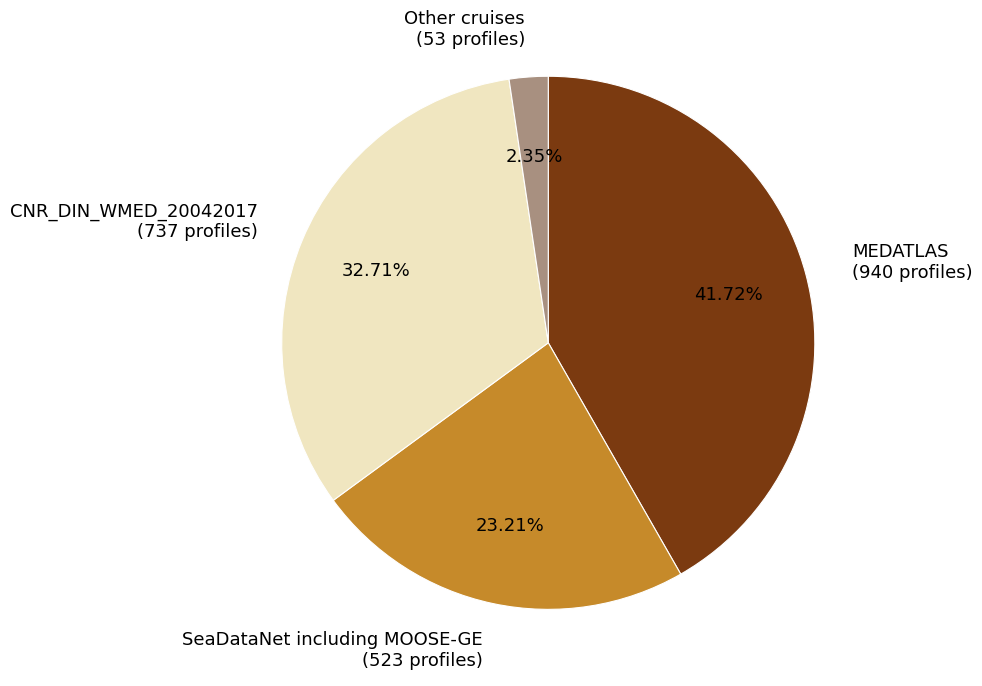

Between MEDATLAS and Other cruises, which is larger?

MEDATLAS